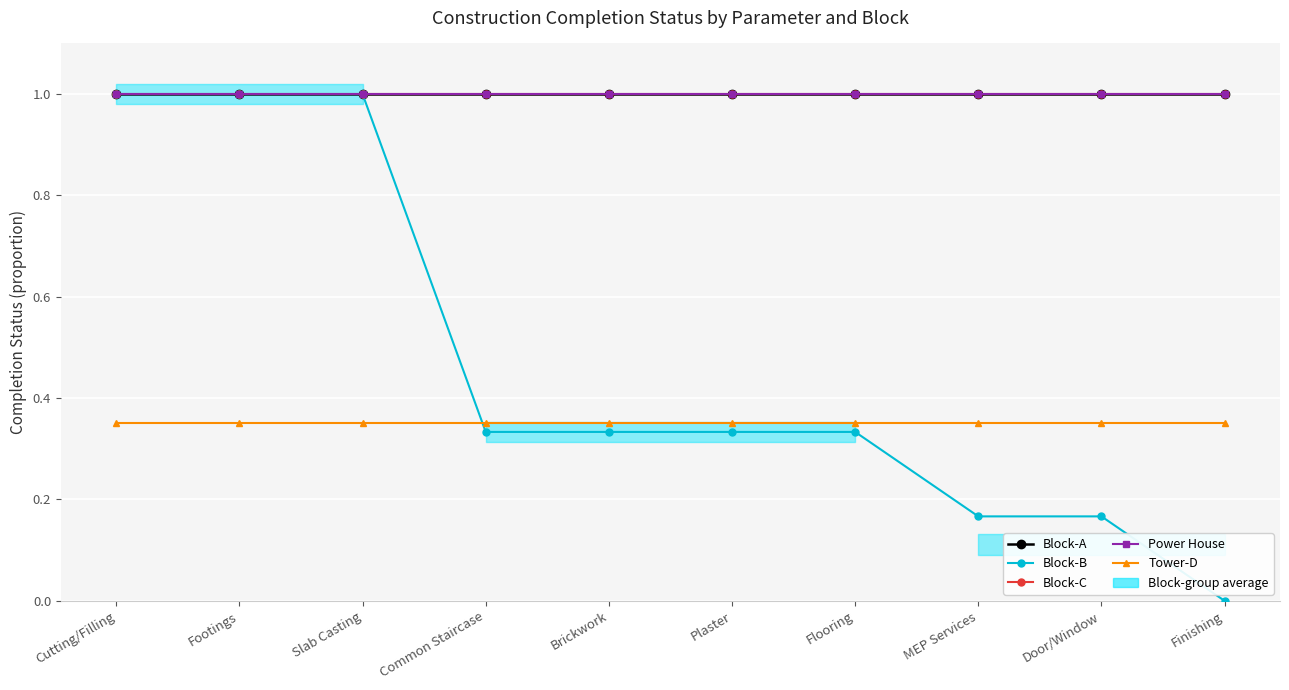

Reading left to right, what are all the values shown in this chart?

Block-A: 1.0	1.0	1.0	1.0	1.0	1.0	1.0	1.0	1.0	1.0
Block-B: 1.0	1.0	1.0	0.3	0.3	0.3	0.3	0.2	0.2	0.0
Block-C: 1.0	1.0	1.0	1.0	1.0	1.0	1.0	1.0	1.0	1.0
Power House: 1.0	1.0	1.0	1.0	1.0	1.0	1.0	1.0	1.0	1.0
Tower-D: 0.3	0.3	0.3	0.3	0.3	0.3	0.3	0.3	0.3	0.3